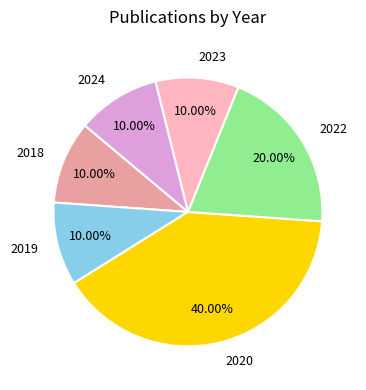

The 2020 slice represents 40% of the pie. True or false?

True